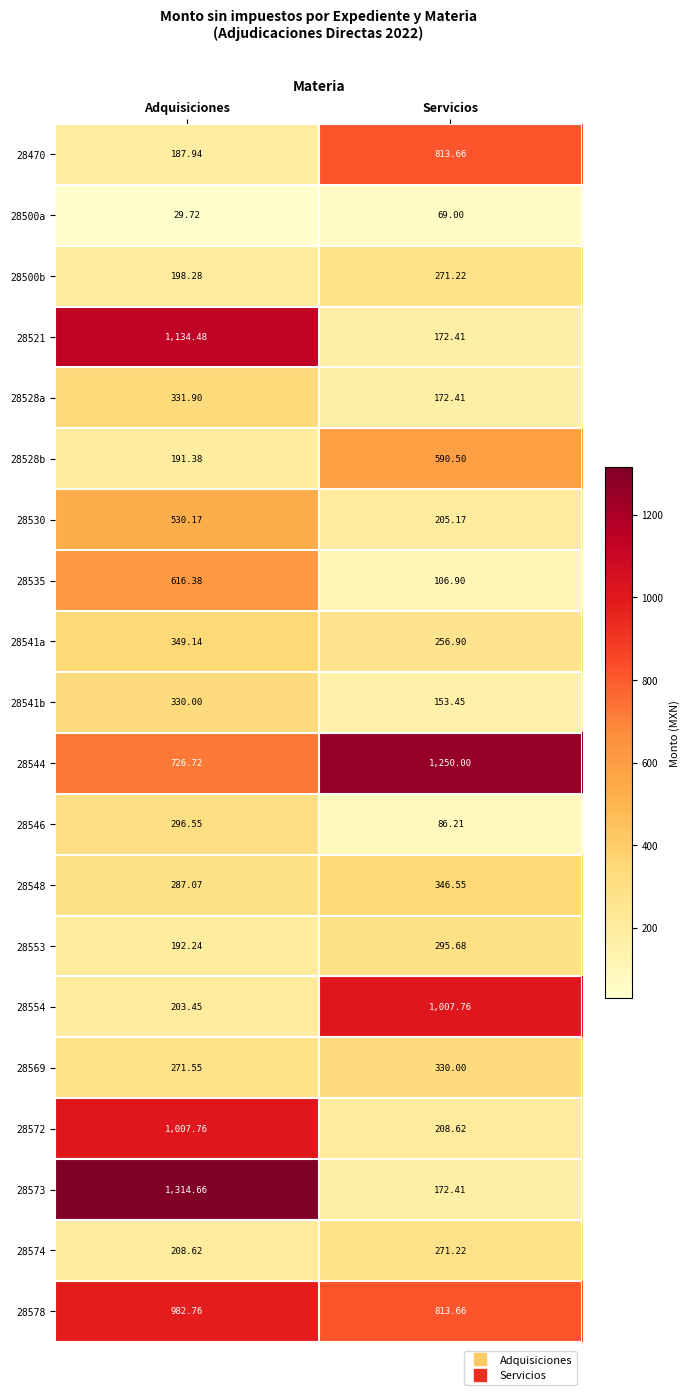

At which label is 28500a closest to 49?

Adquisiciones